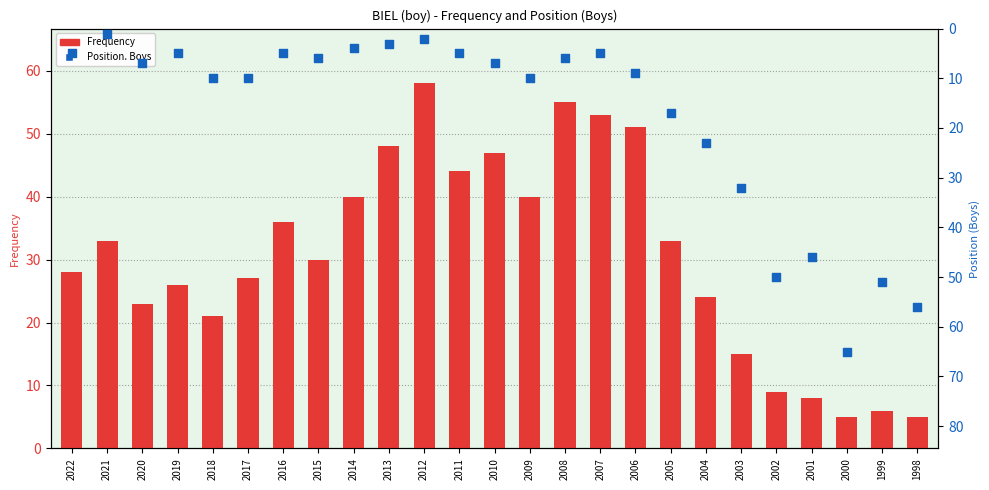

What is the total value across all series at 2005?

50